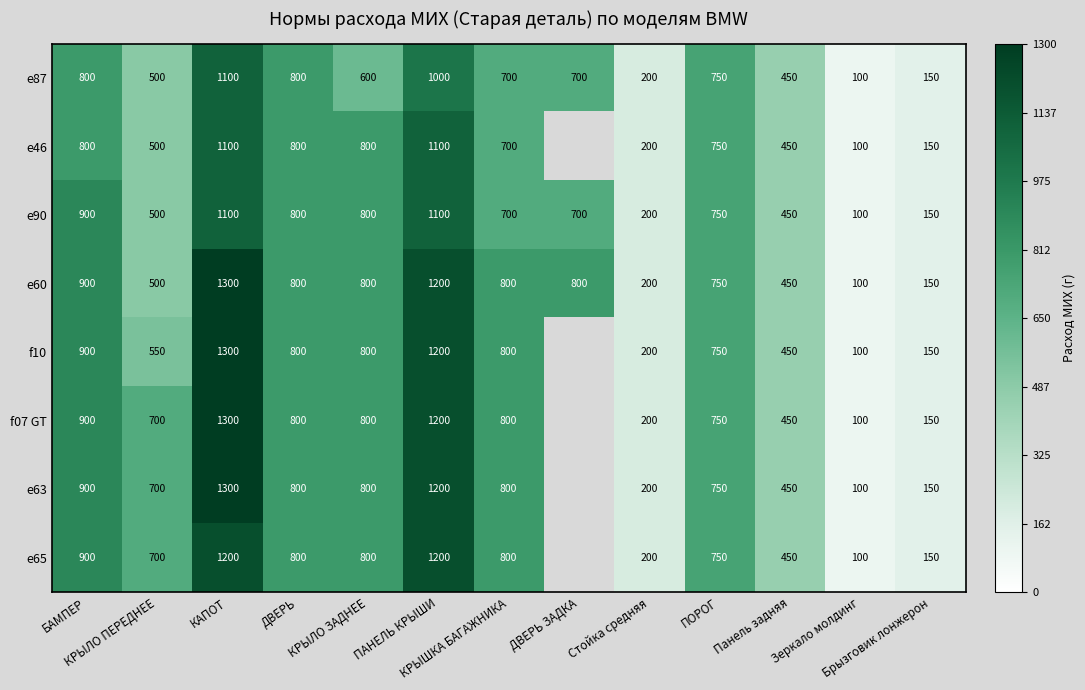

What is the difference between the maximum and minimum values in the e87 series?

1000.0